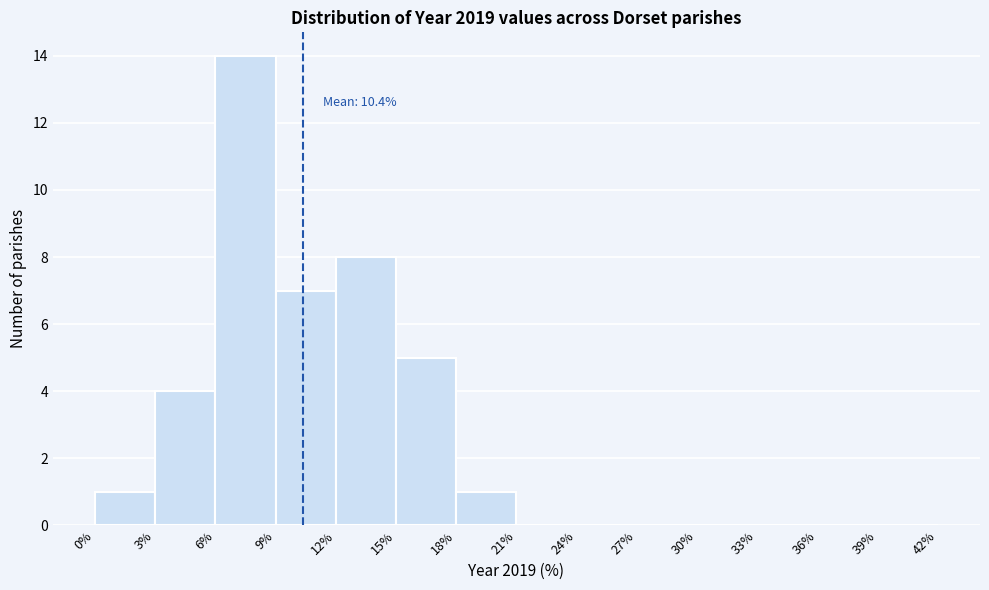

Which range on the x-axis has the tallest bar?

6% to 9%